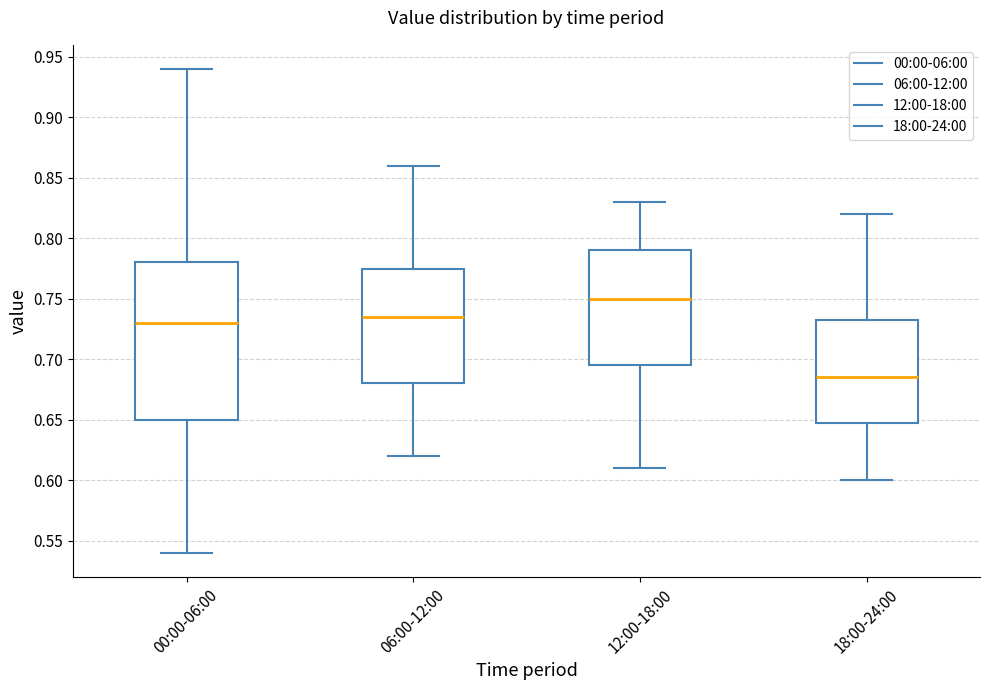

Which box is the tallest, from its lower edge to its upper edge?

00:00-06:00